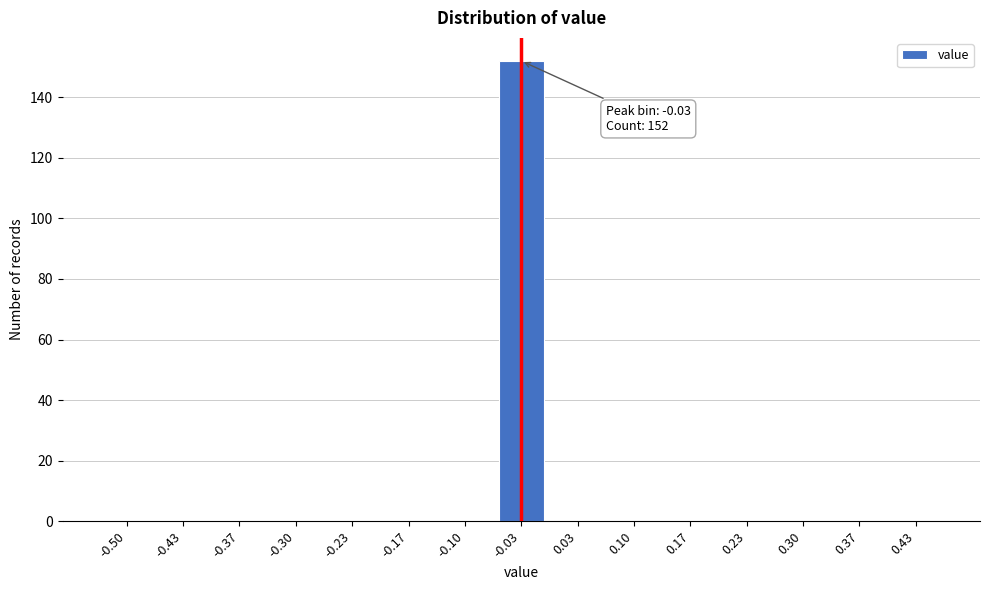

Reading left to right, list all the values displayed in this chart.

-0.50=0	-0.43=0	-0.37=0	-0.30=0	-0.23=0	-0.17=0	-0.10=0	-0.03=152	0.03=0	0.10=0	0.17=0	0.23=0	0.30=0	0.37=0	0.43=0